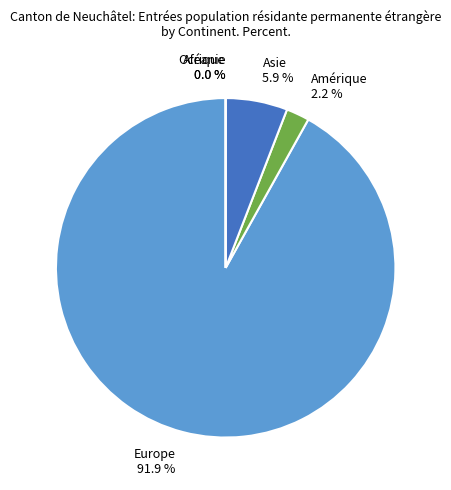

Which category has the biggest portion of the pie?

Europe